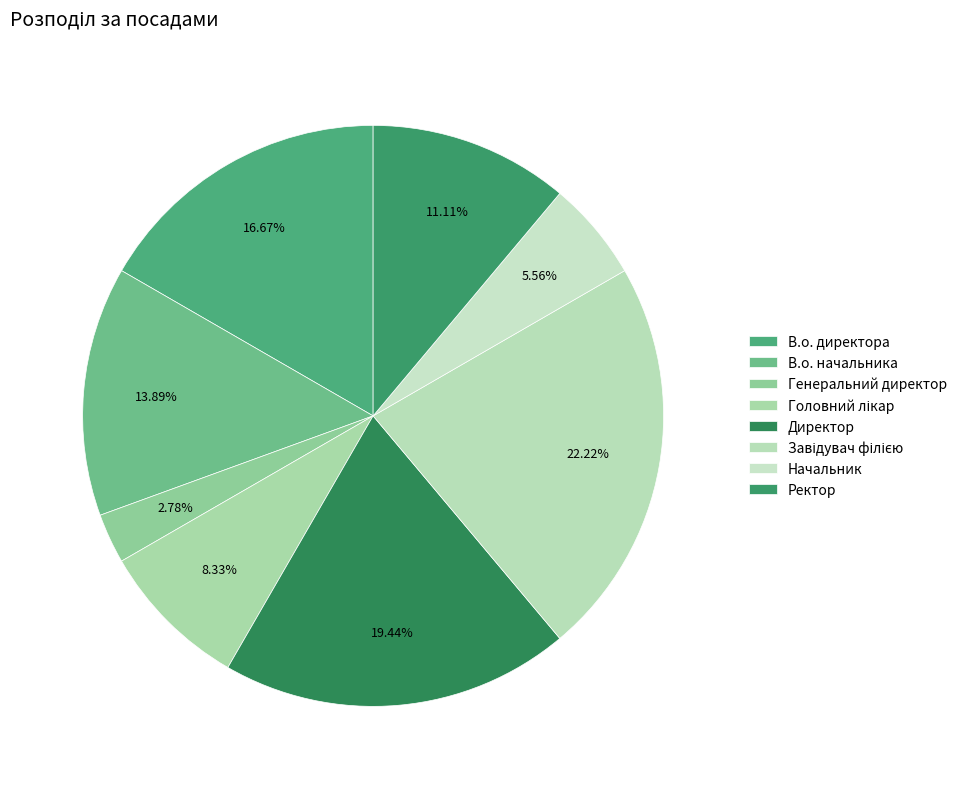

How many segments does this pie chart have?

8